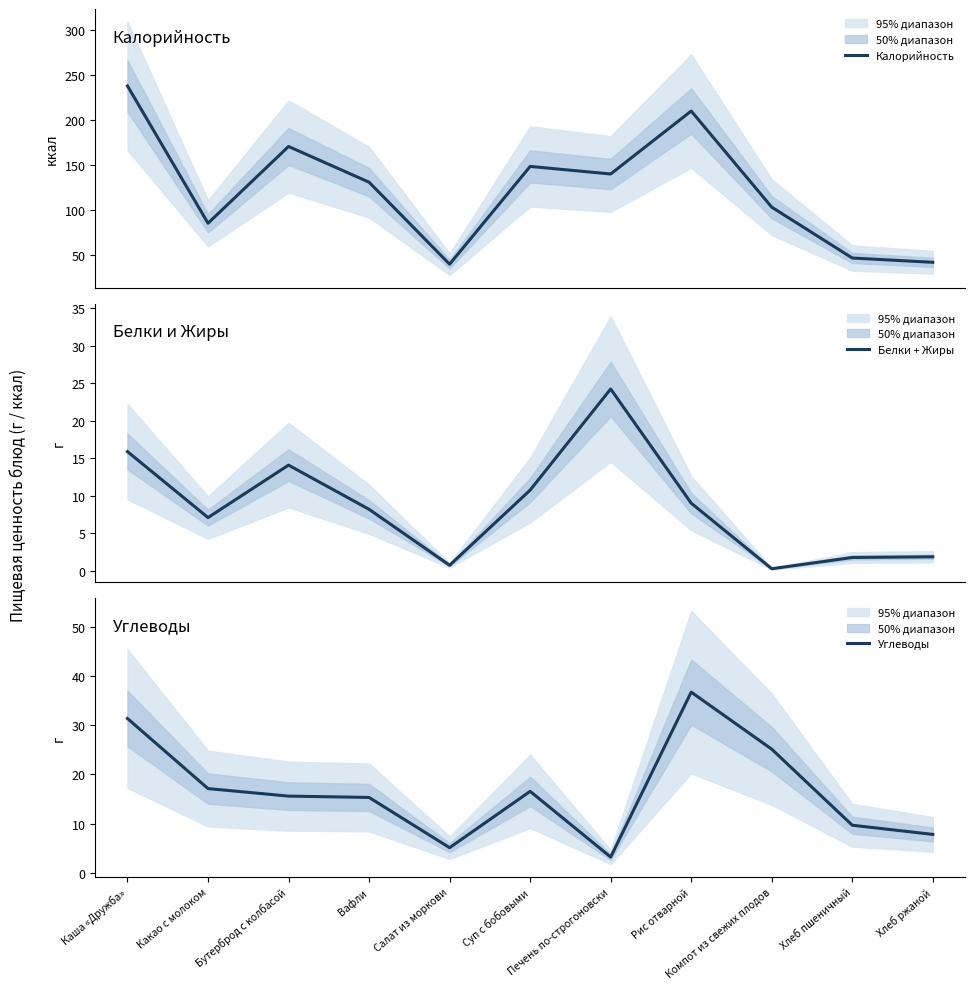

Where is the first local minimum for Углеводы?

Салат из моркови